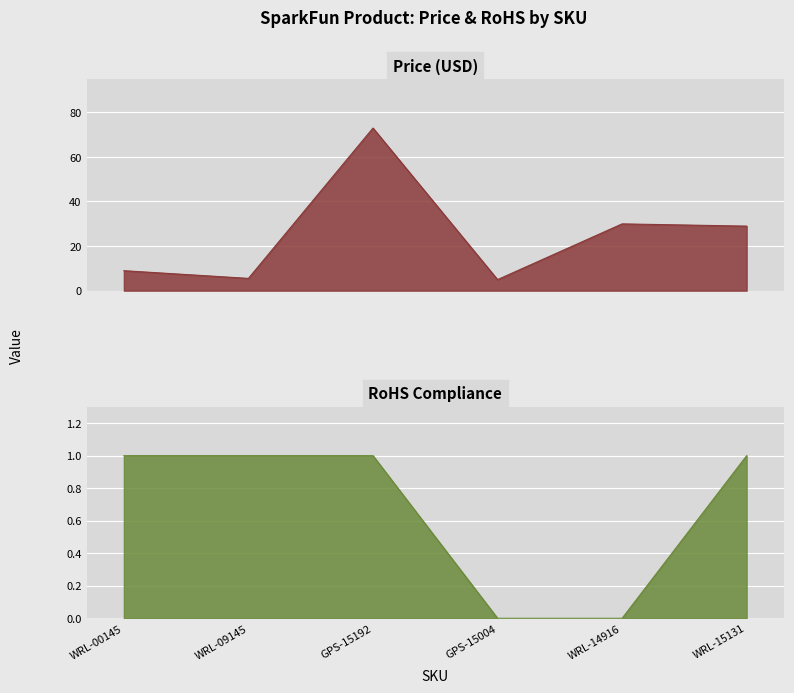

At which category is the sum across all series the highest?

GPS-15192